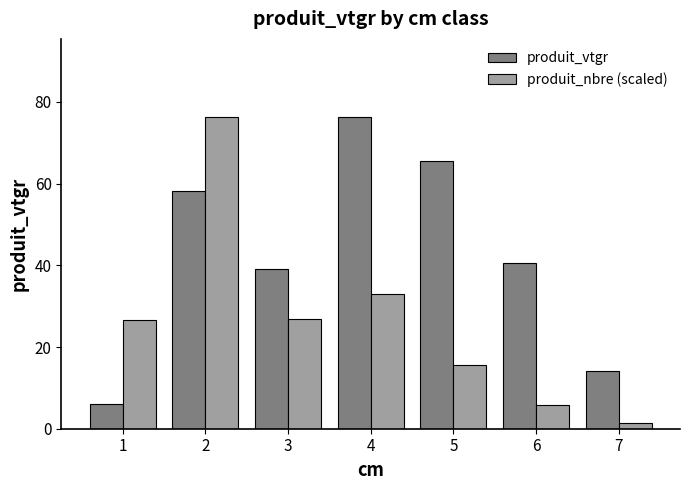

Are the bars horizontal?

No